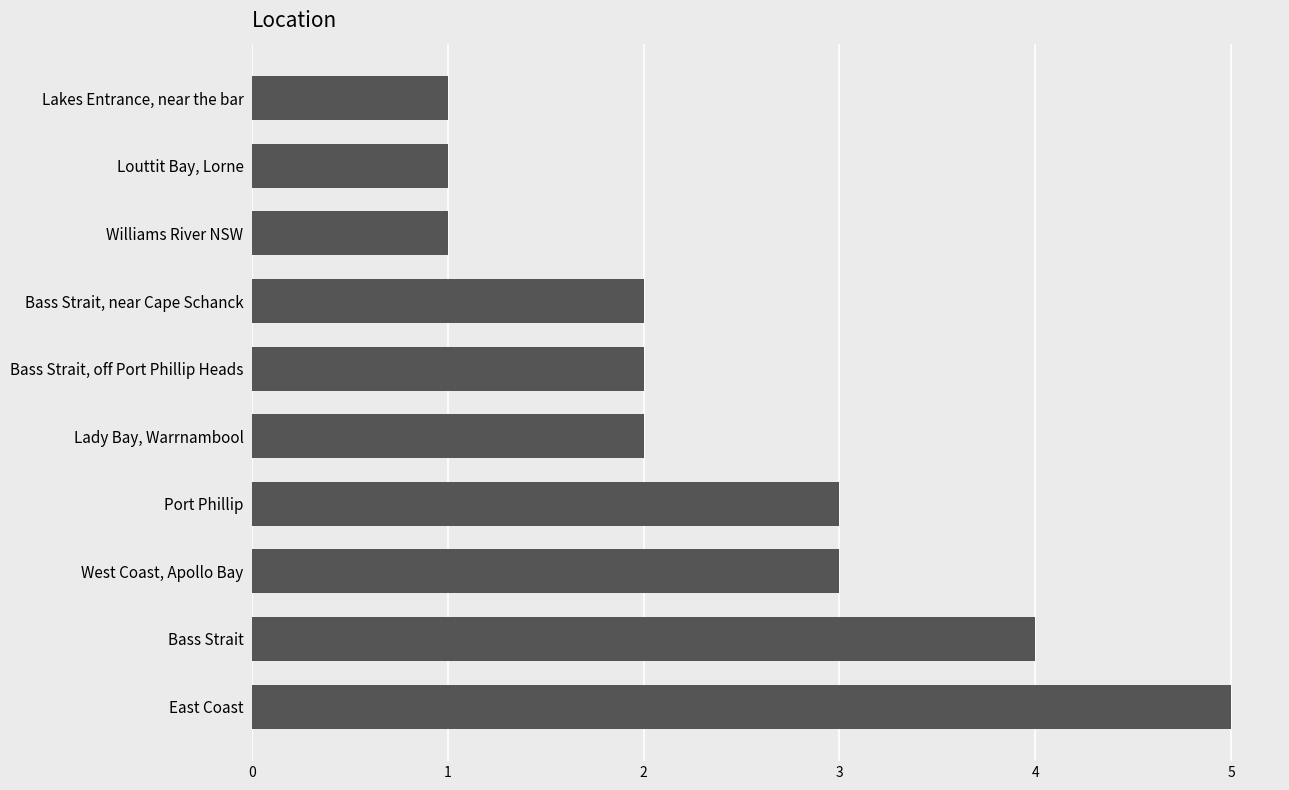

The chart shows a value of 2 at Bass Strait, near Cape Schanck. True or false?

True